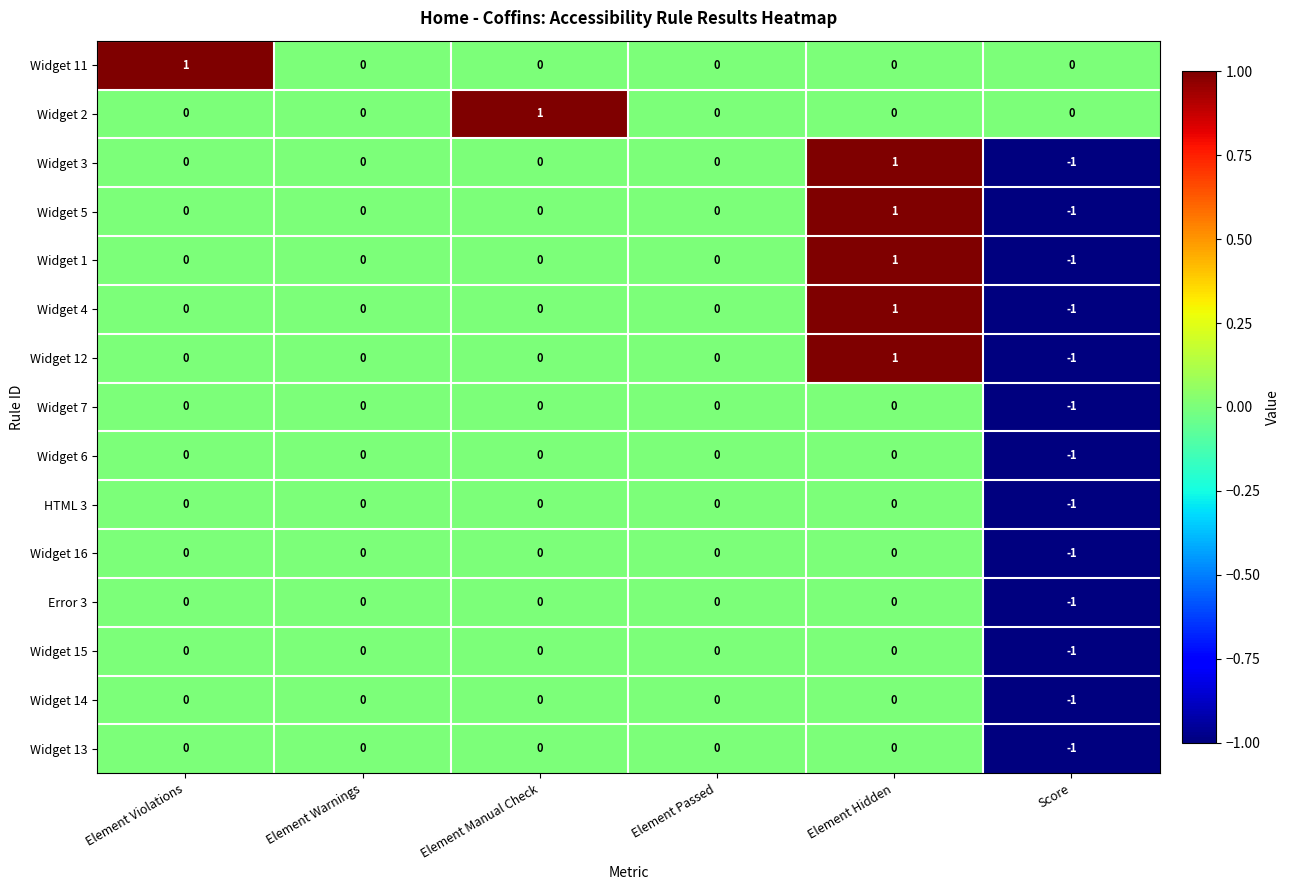

At which label does HTML 3 reach its minimum?

Score